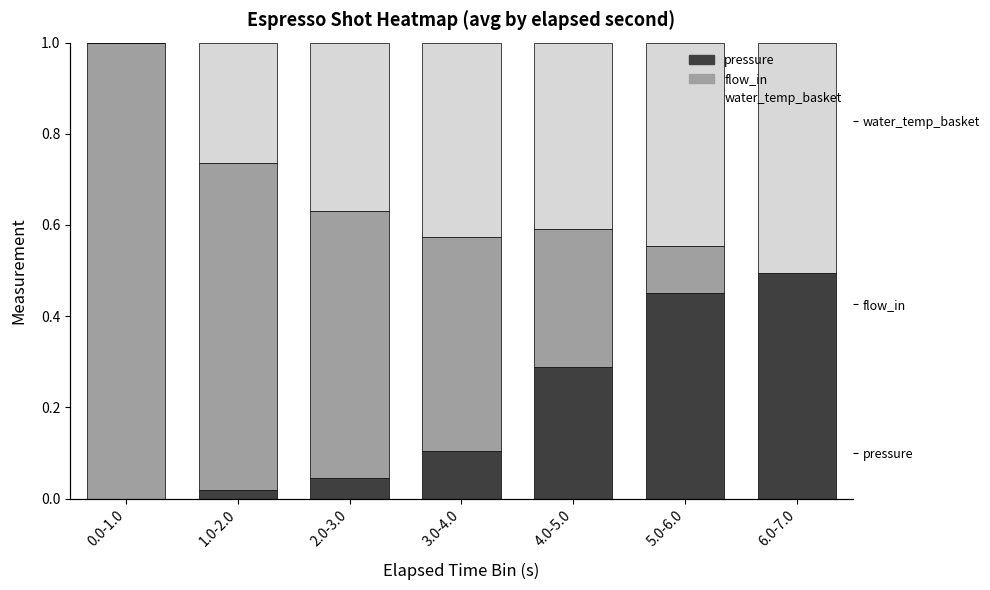

Reading left to right, list all the values displayed in this chart.

pressure: 0.0	0.0	0.0	0.1	0.3	0.5	0.5
flow_in: 1.0	0.7	0.6	0.5	0.3	0.1	0.0
water_temp_basket: 0.0	0.3	0.4	0.4	0.4	0.4	0.5